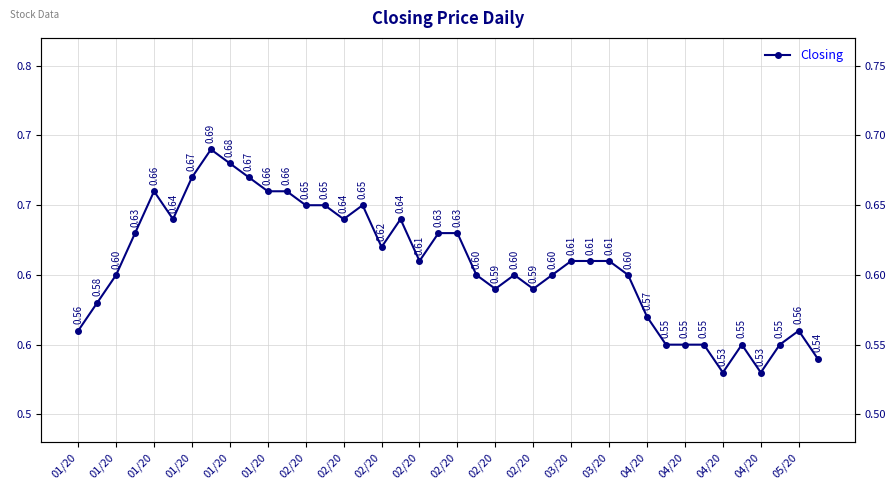

What is the label of the 39th point from the right?

01/20